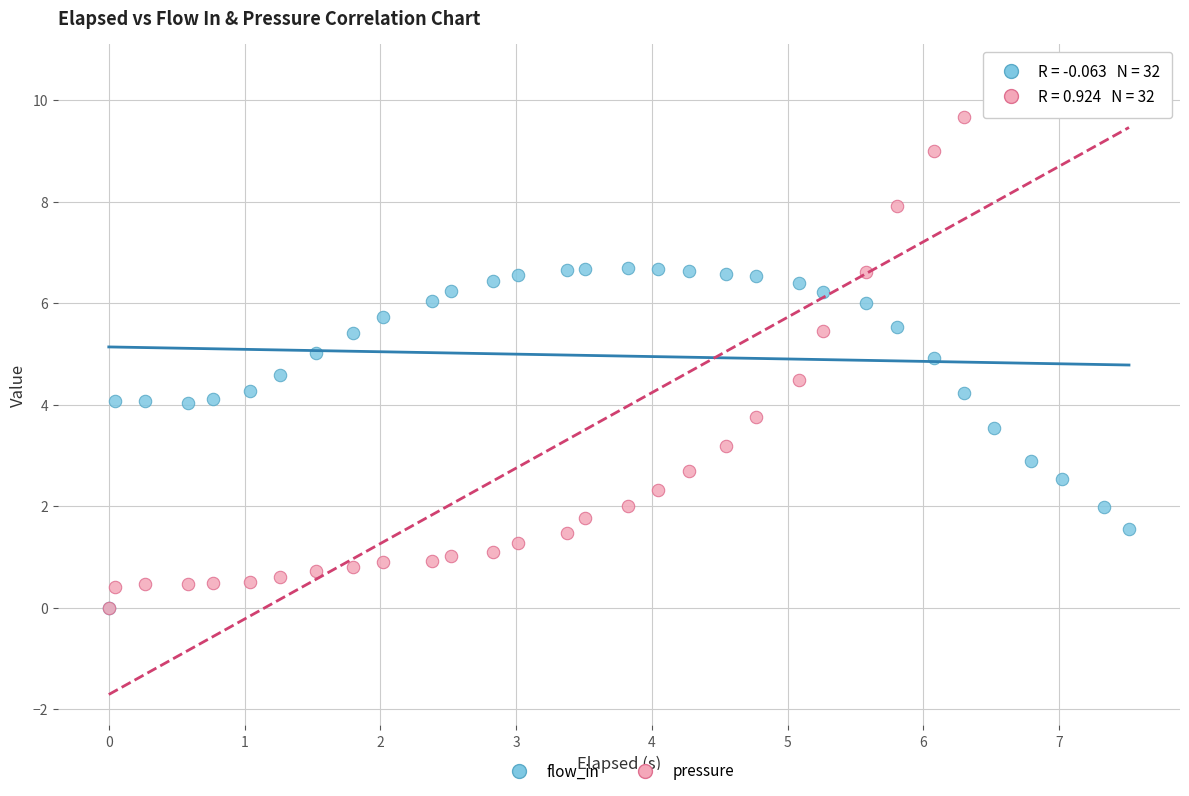

Which series contains the highest Y value?

pressure